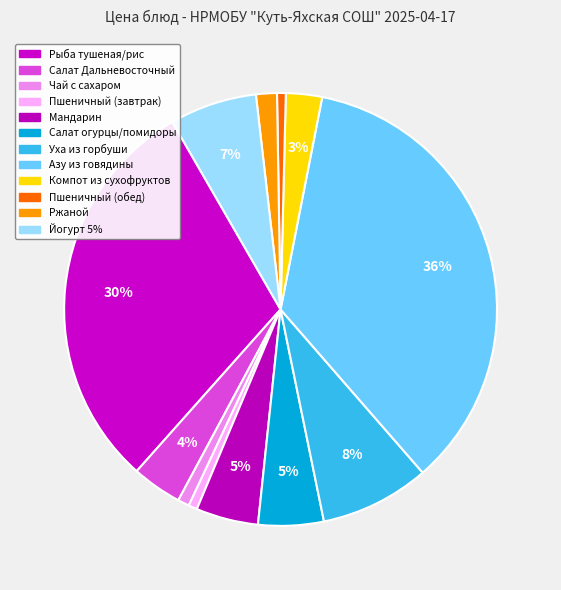

Rank the categories by value from lowest to highest.

Пшеничный (завтрак), Пшеничный (обед), Чай с сахаром, Ржаной, Компот из сухофруктов, Салат Дальневосточный, Мандарин, Салат из св. огурцов и помидоров с р/м, Йогурт 5%, Уха из горбуши с зеленью, Рыба тушеная в томате/рис отварной, Азу из говядины